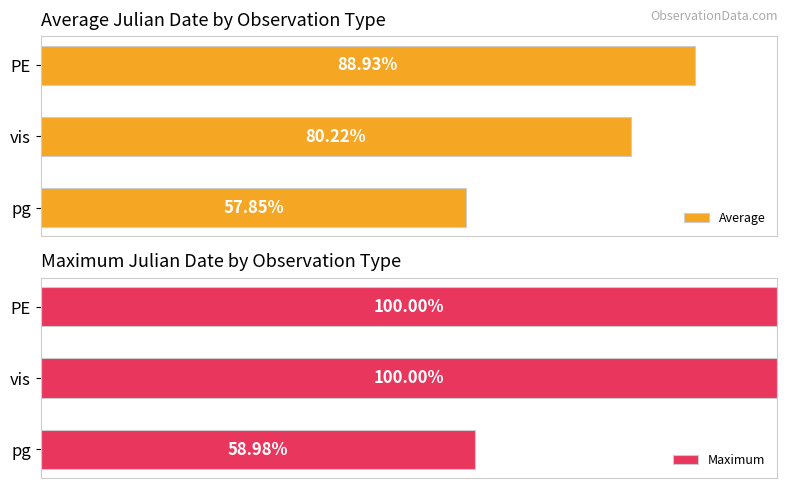

Are the bars grouped side by side (vs. stacked)?

Yes